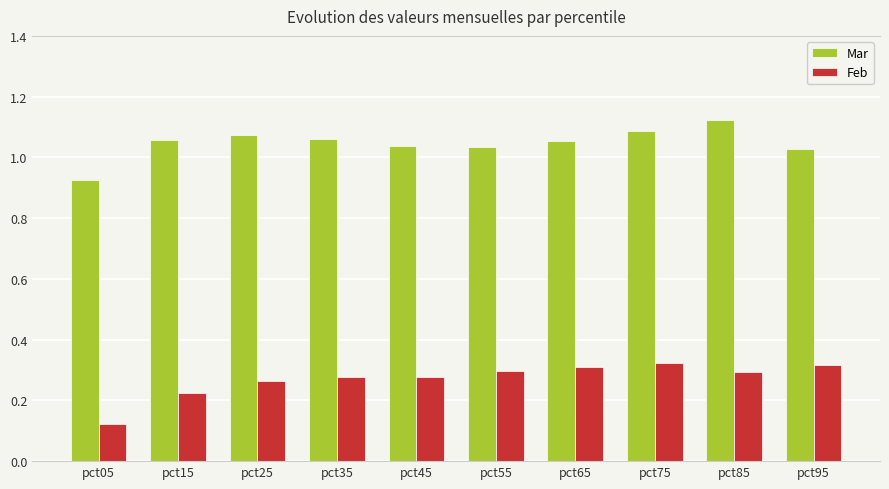

At which label does Mar first exceed 1?

pct15